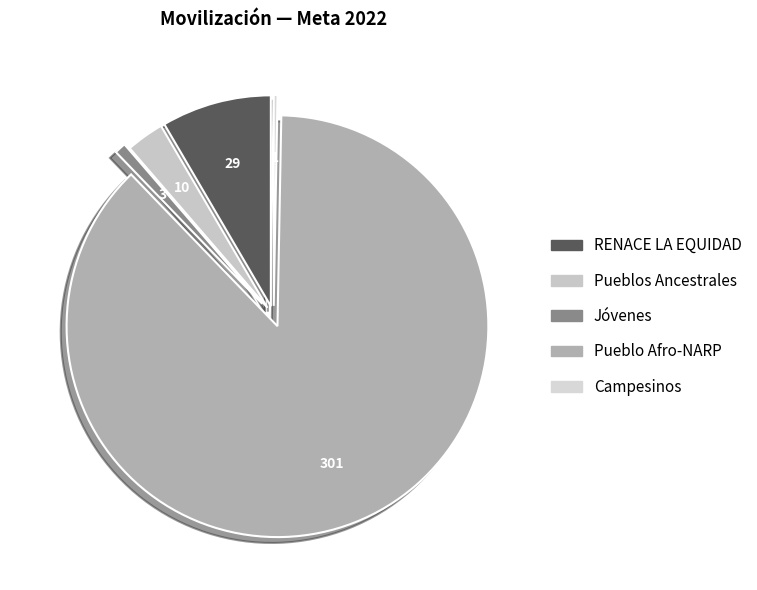

How many slices are in this pie chart?

5